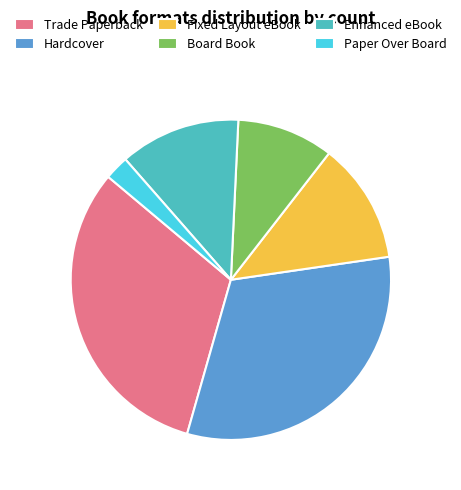

Do Board Book and Trade Paperback together represent more than half of the pie?

No